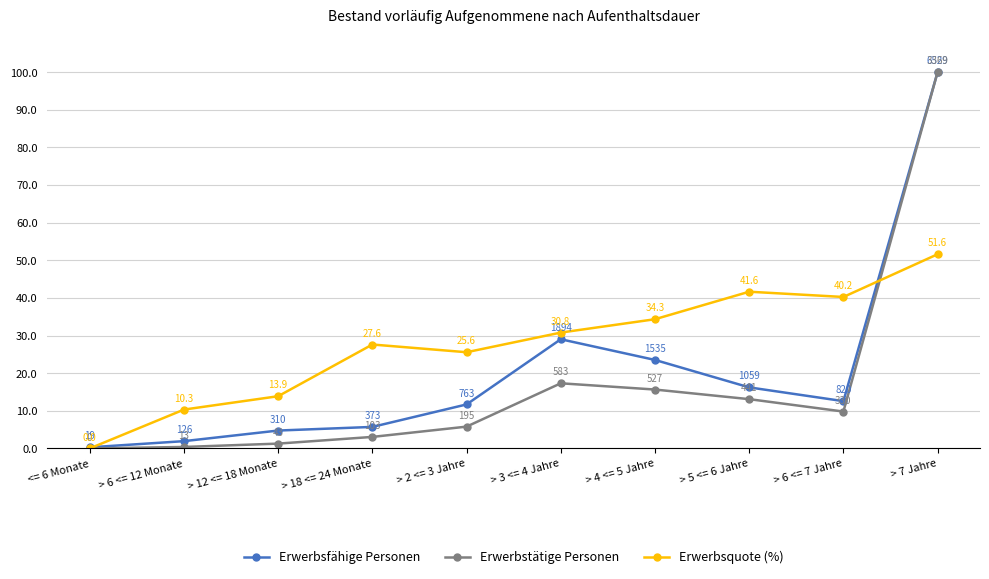

How many data points does each series have?

10